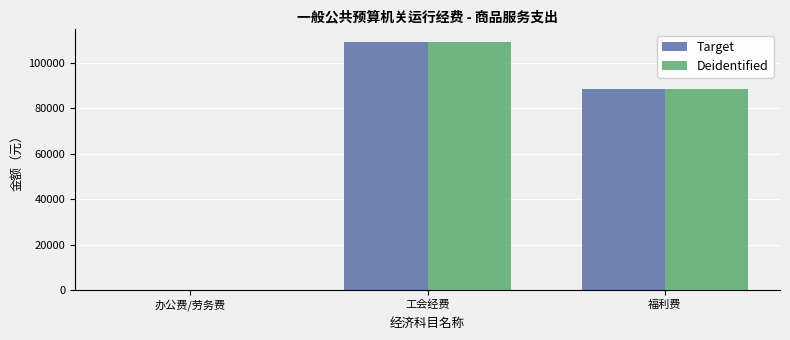

Are the bars horizontal?

No